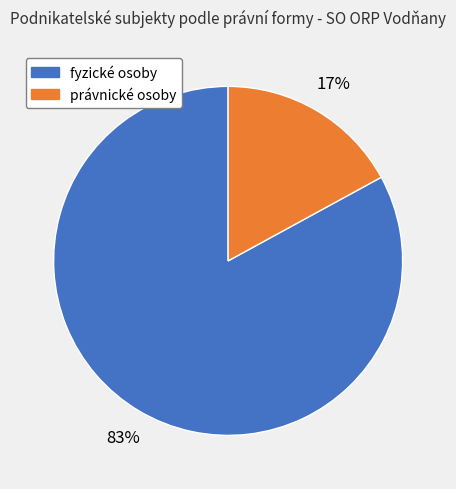

Is there a majority slice in this chart?

Yes